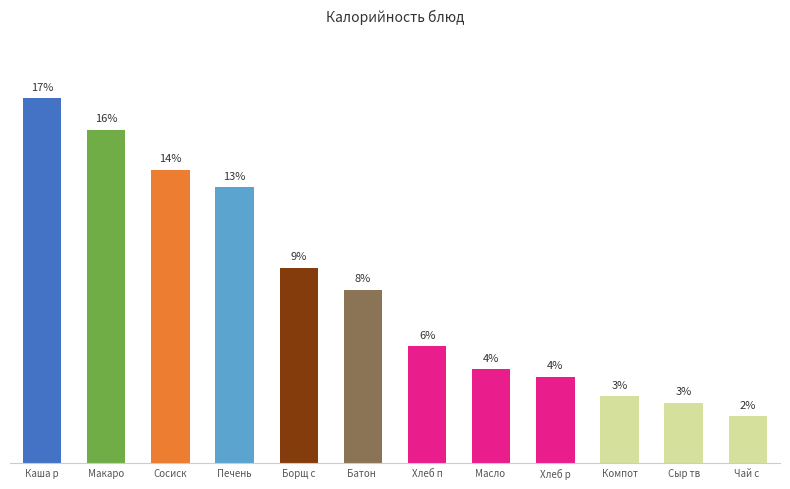

What is the difference between the maximum and minimum values?

15.1